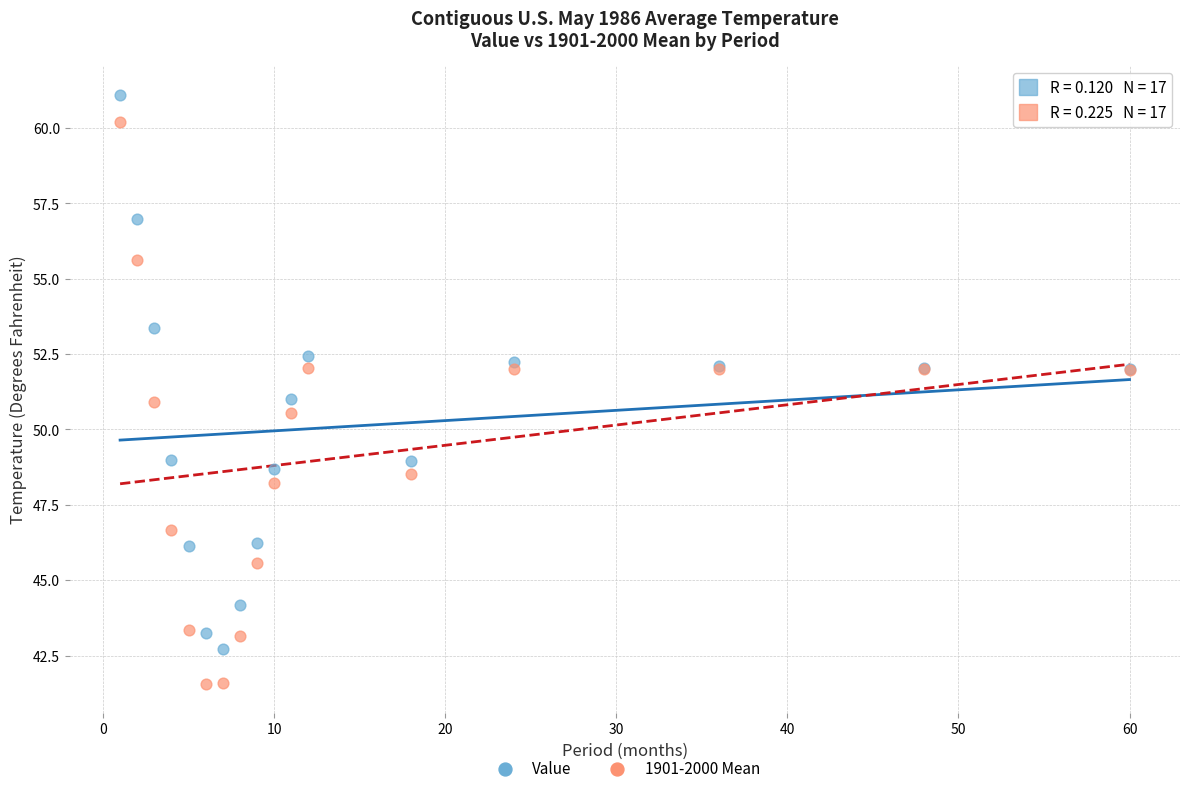

Which series contains the lowest Y value?

1901-2000 Mean